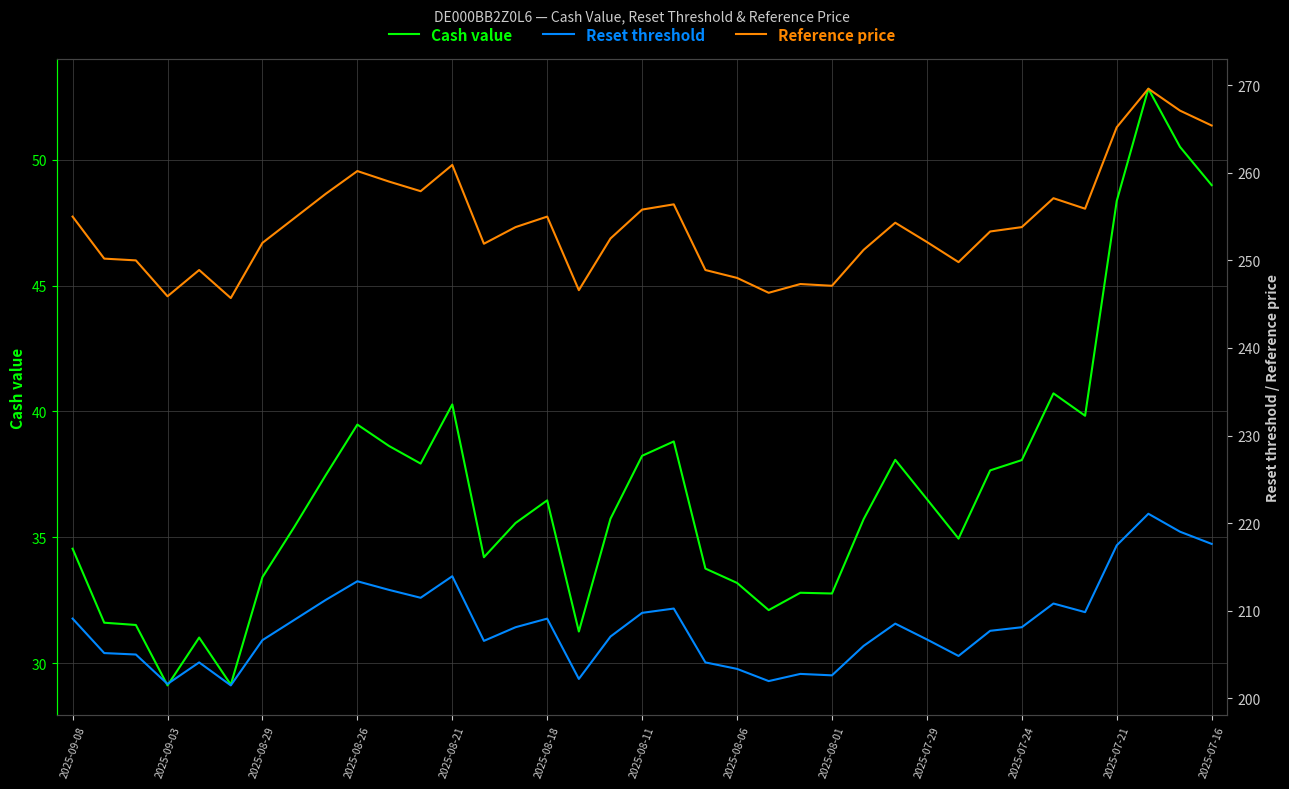

What is the sum of all Reference price values?

9402.5